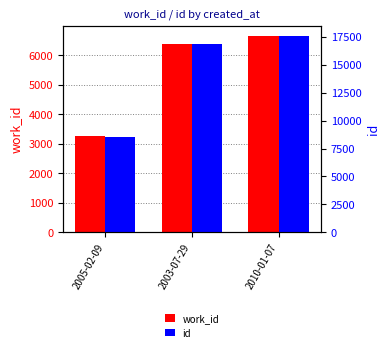

What is the sum of all work_id values?

16295